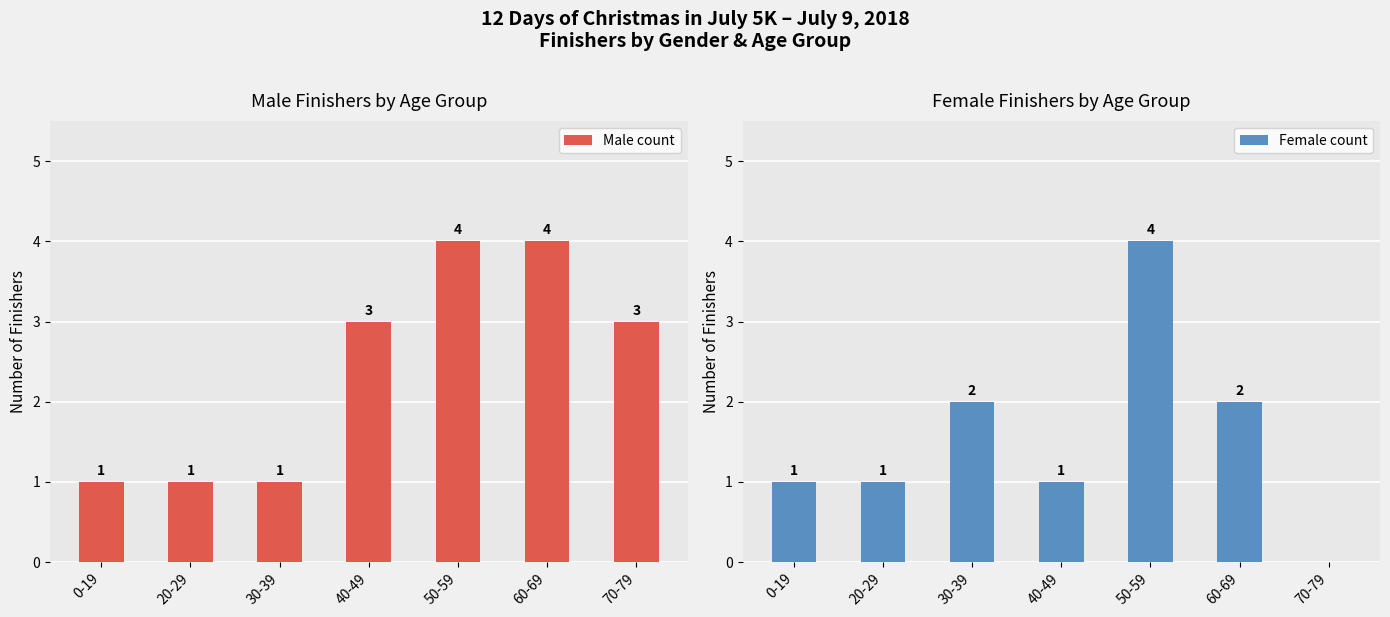

The Female count series shows 2 at 30-39. True or false?

True